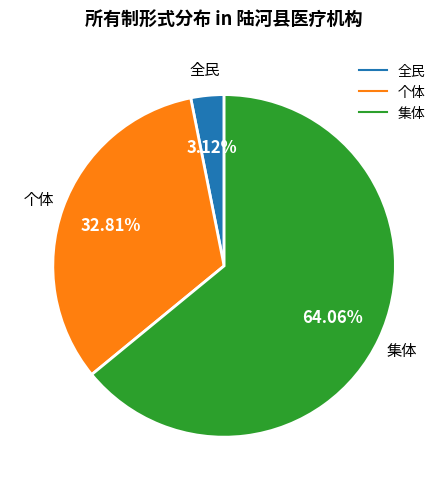

What percentage is the 个体 slice, to the nearest percent?

33%